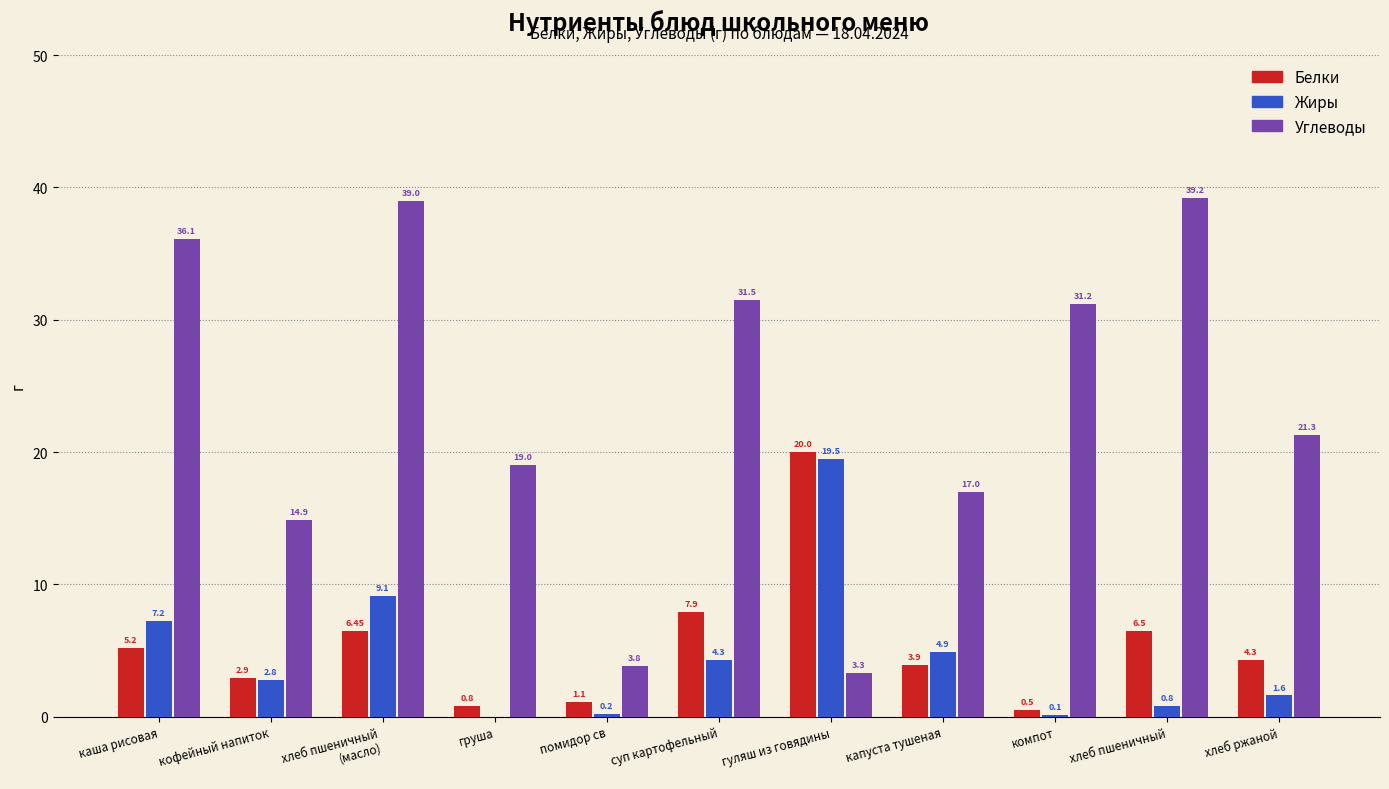

What is the greatest value displayed?

39.2